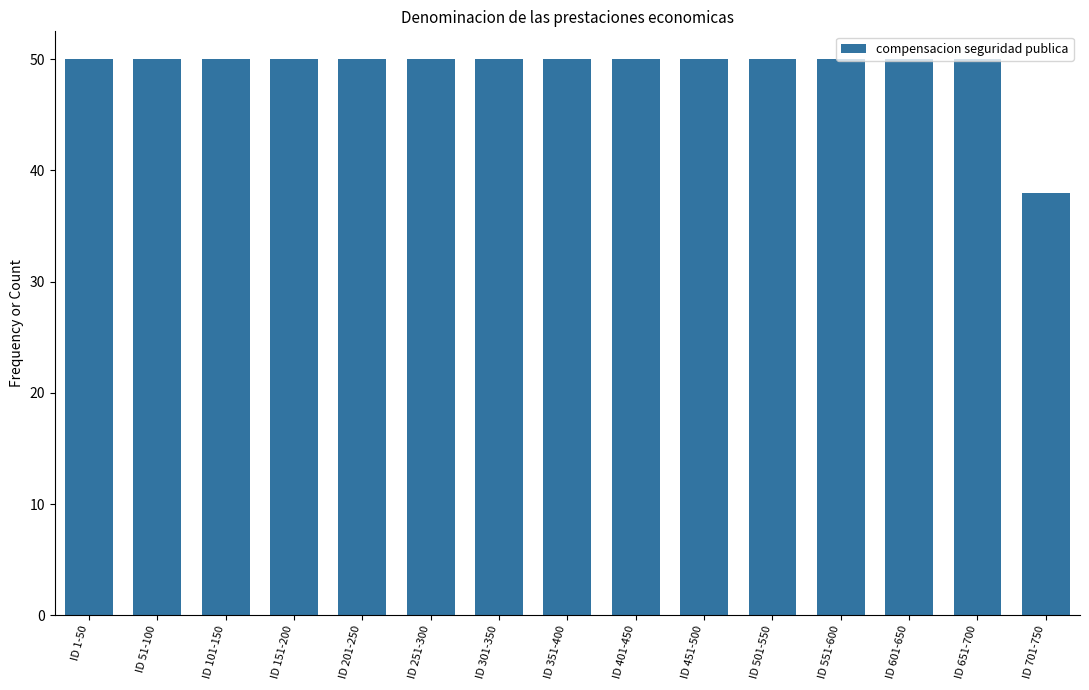

What is the ratio of the value at ID 151-200 to the value at ID 201-250?

1.0